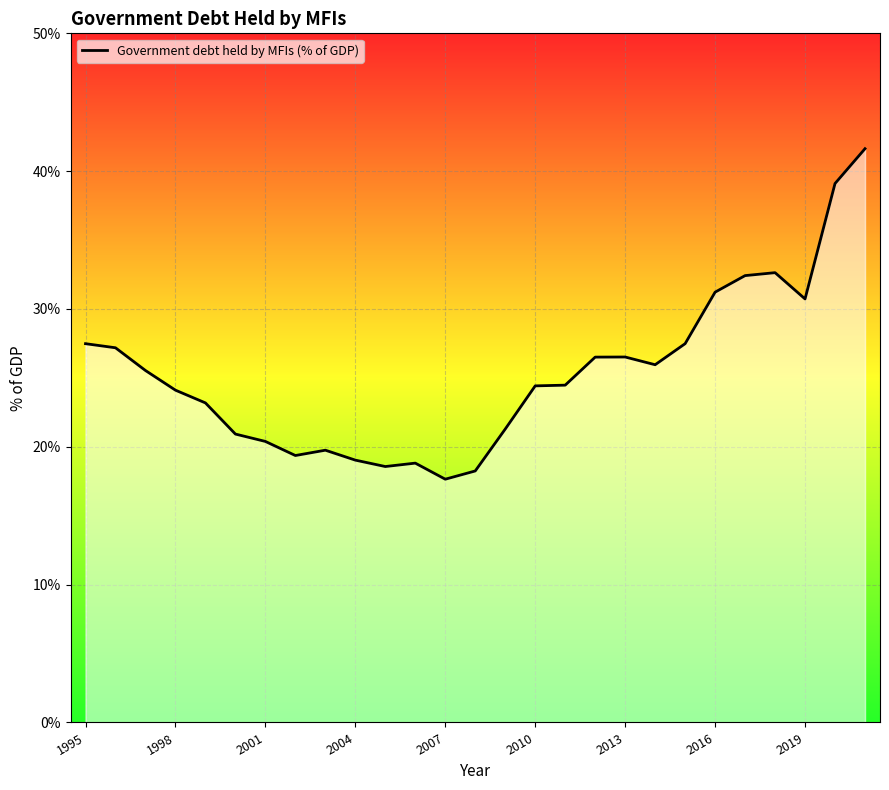

What is the difference between the maximum and minimum values?

24.0